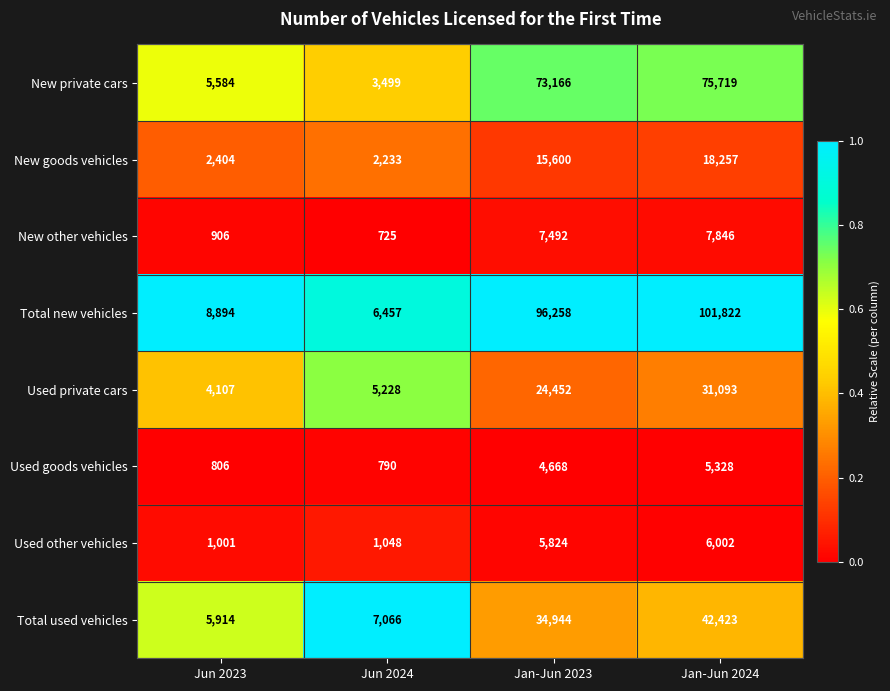

What is the average value of the New other vehicles series?

4242